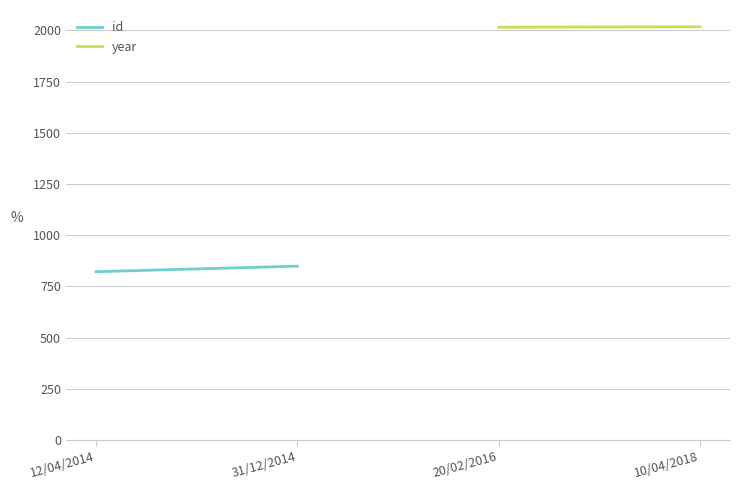

Rank the series by their maximum value, from lowest to highest.

id, year